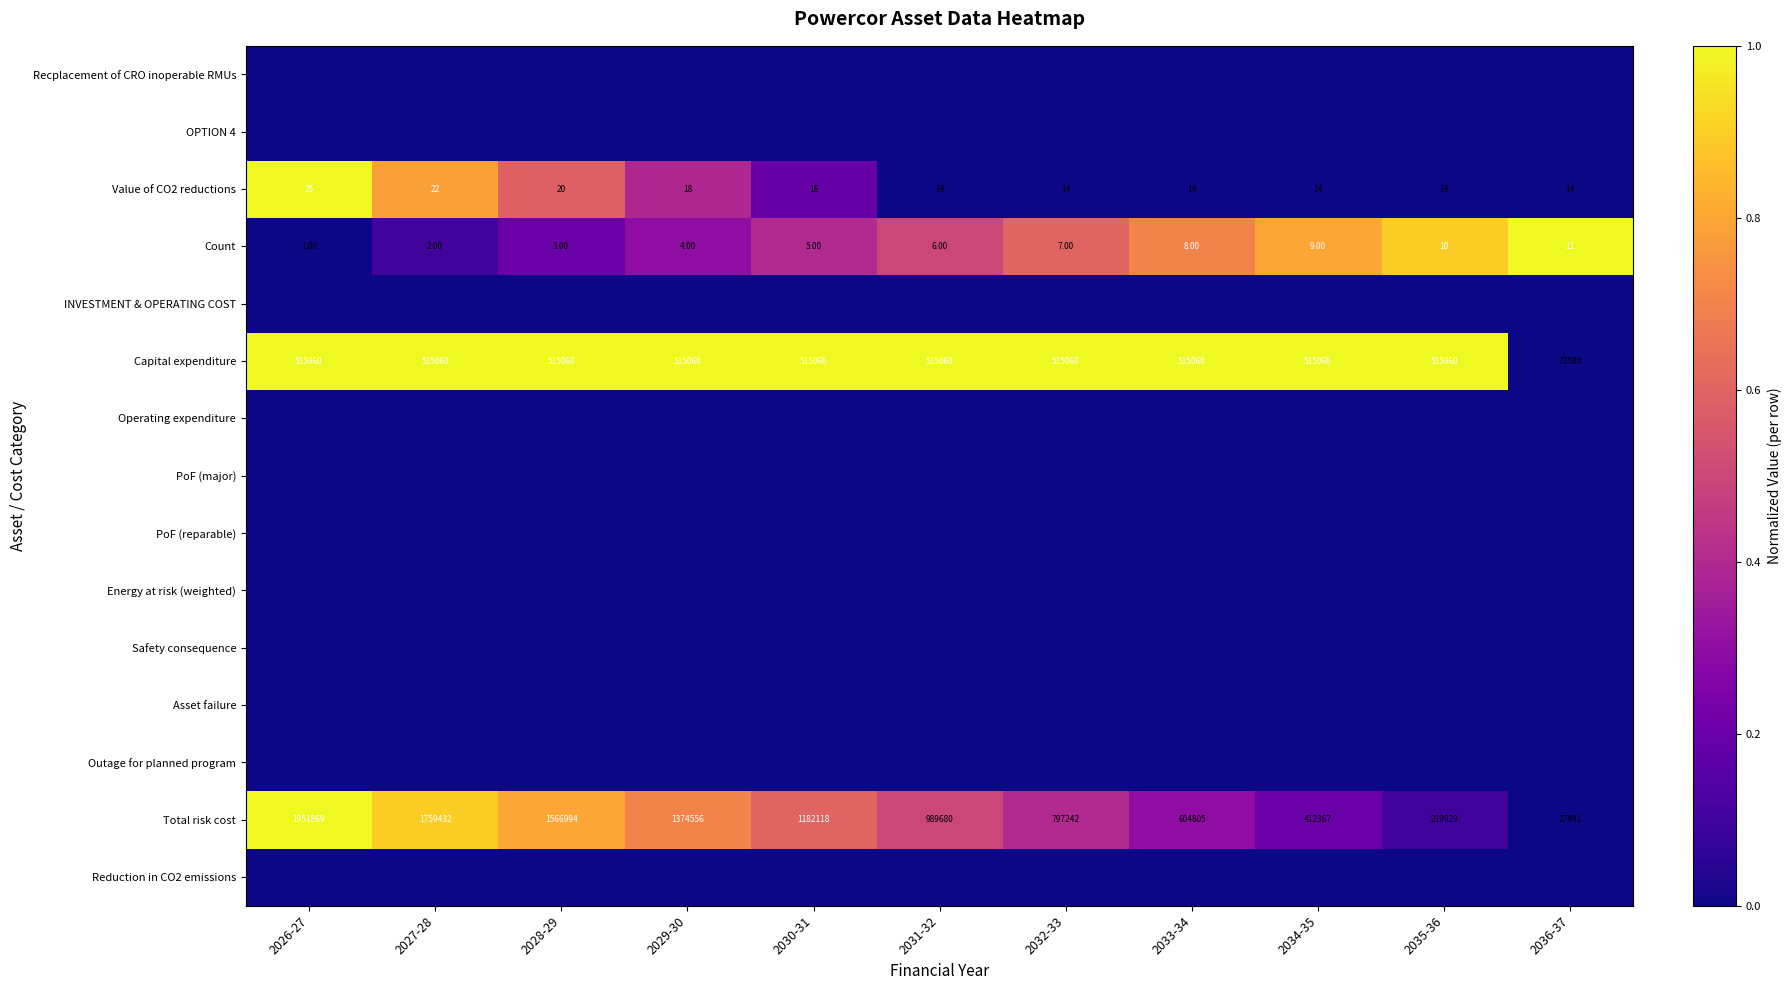

What is the difference between the second highest and minimum values in the Count series?

9